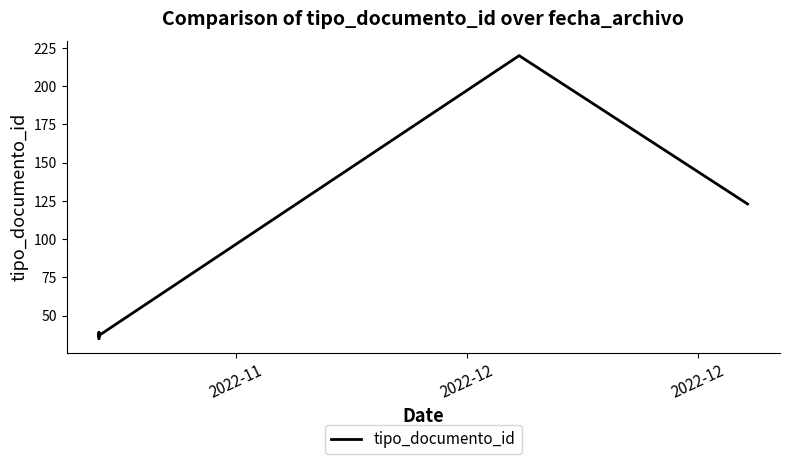

Is it true that the value at 2022-11 is 52?

False